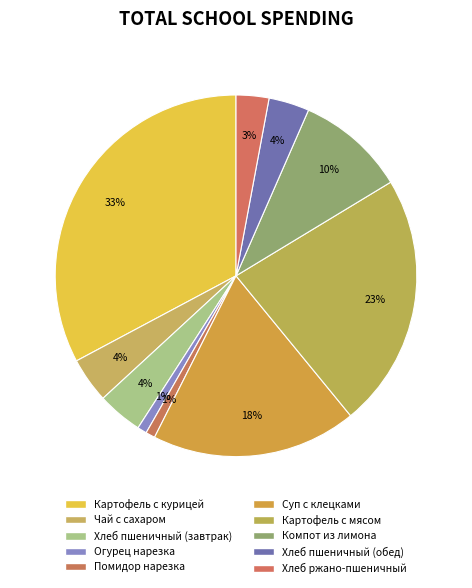

True or false: Картофель с мясом accounts for 23% of the total.

True